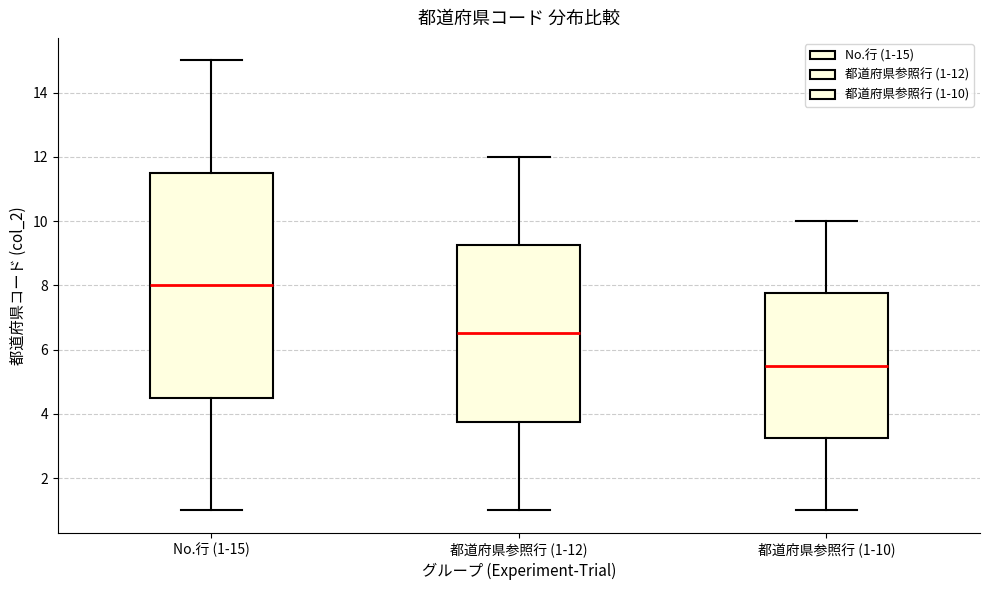

Reading left to right, read every box against the y-axis: the position of its median line, the range the box covers, and the ends of its whiskers. The values are not printed on the chart, so give them approximately, as read against the axis.

No.行 (1-15): median 8.0, box 4.6 to 11.6, whiskers 1.0 to 15.0
都道府県参照行 (1-12): median 6.6, box 3.8 to 9.2, whiskers 1.0 to 12.0
都道府県参照行 (1-10): median 5.6, box 3.2 to 7.8, whiskers 1.0 to 10.0